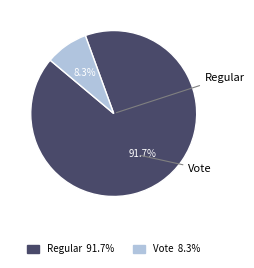

To the nearest percent, what is the difference between the largest and smallest slice percentages?

83%